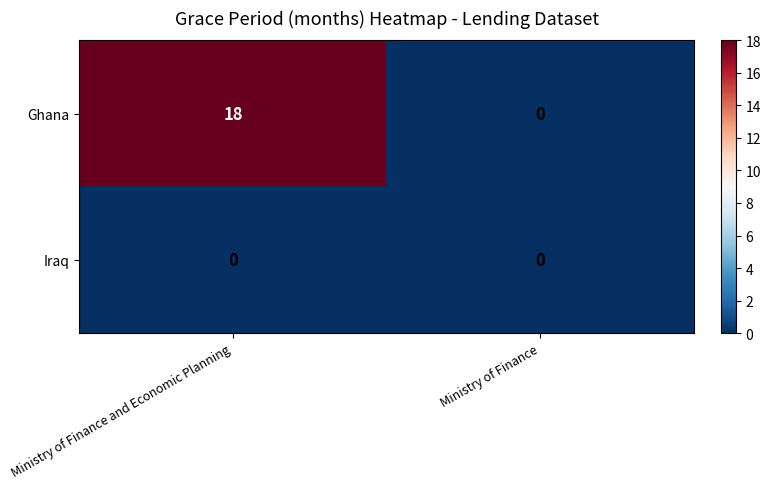

At Ministry of Finance and Economic Planning, list the series in order from largest to smallest.

Ghana, Iraq